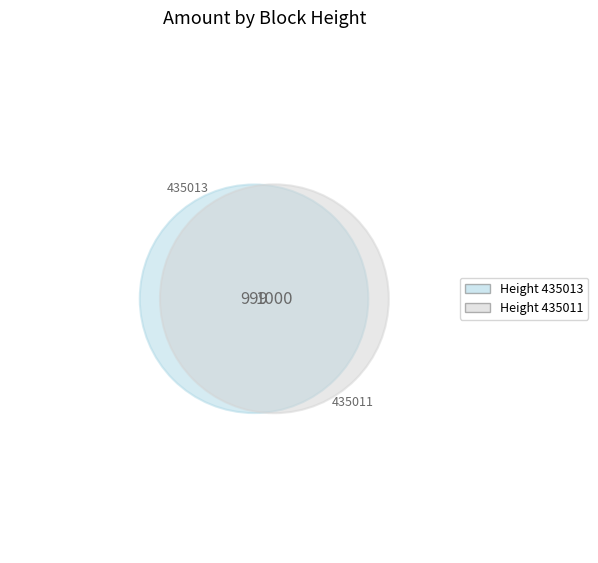

To the nearest percent, what is the combined percentage of 435011 and 435013?

100%